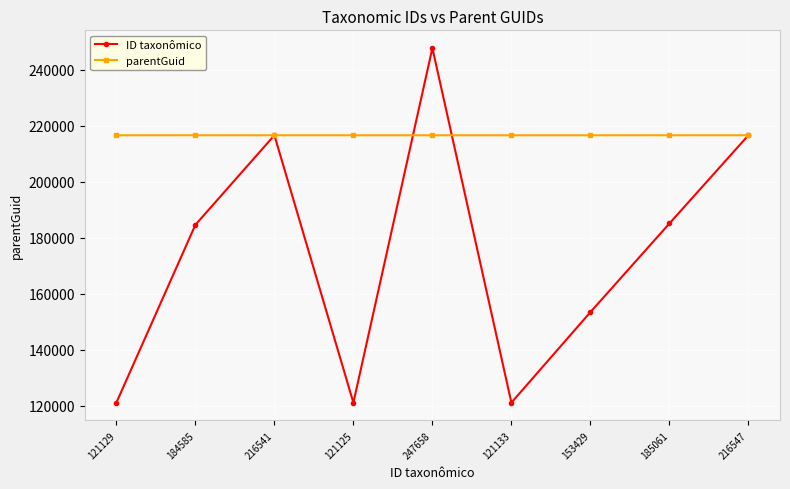

What is the difference between the maximum and minimum values in the parentGuid series?

6